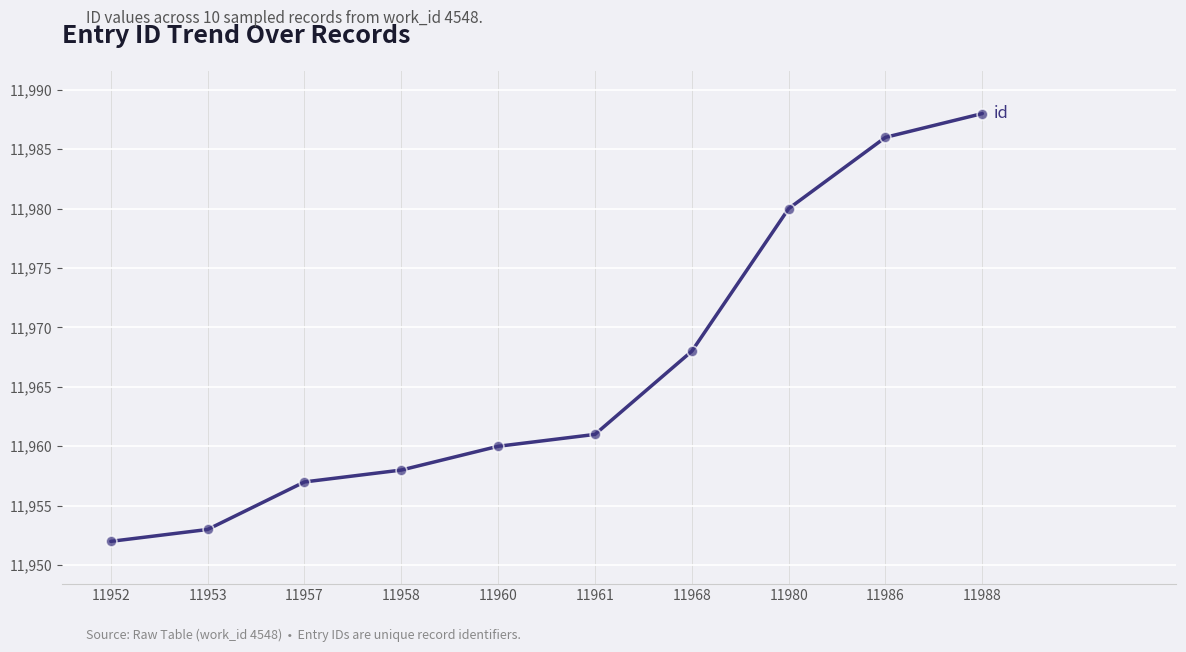

What is the change in value from 11957 to 11986?

+29